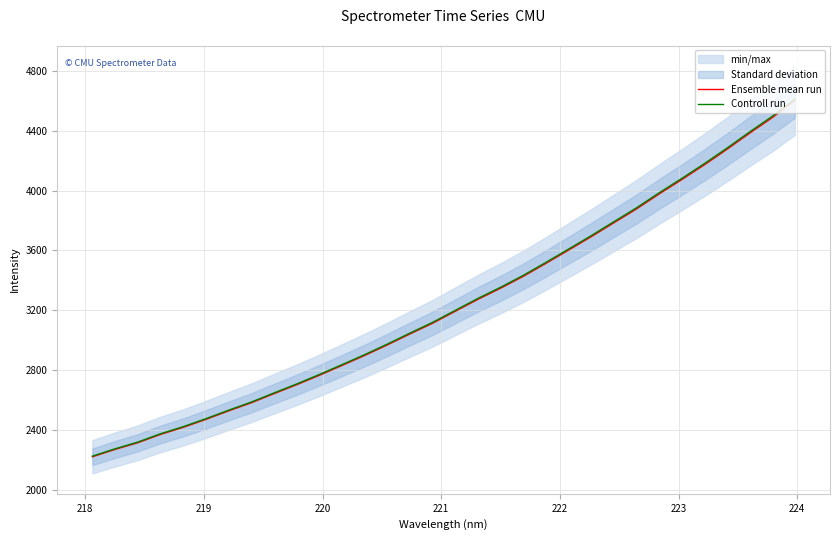

What is the minimum value for Ensemble mean run?

2221.9